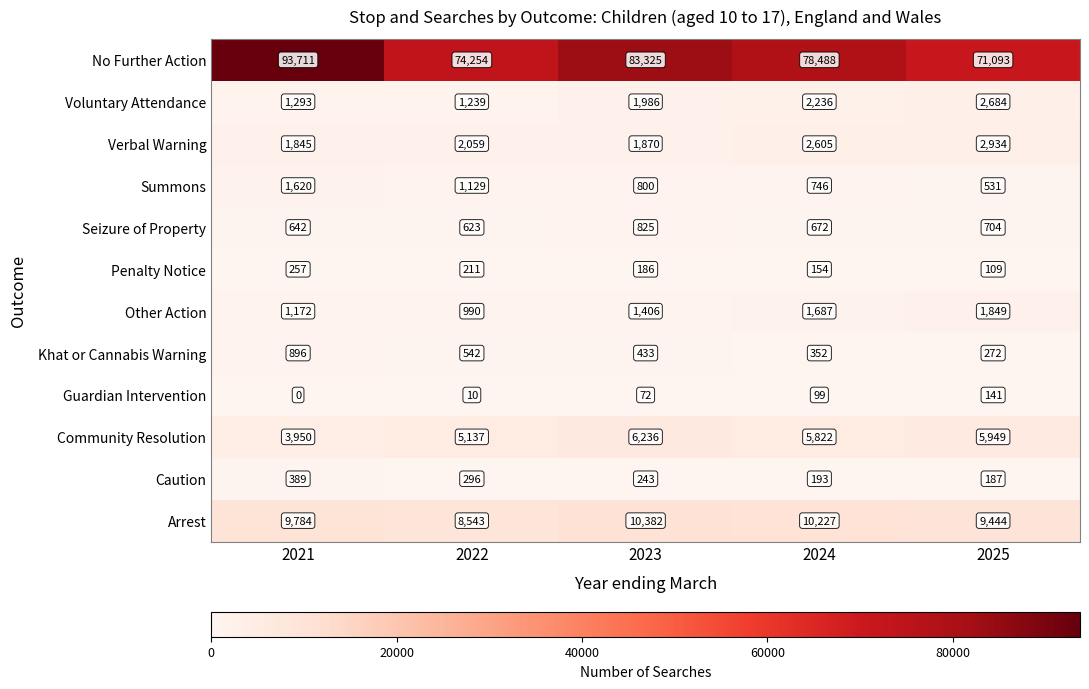

Between 2023 and 2025, which series saw the biggest shift?

No Further Action